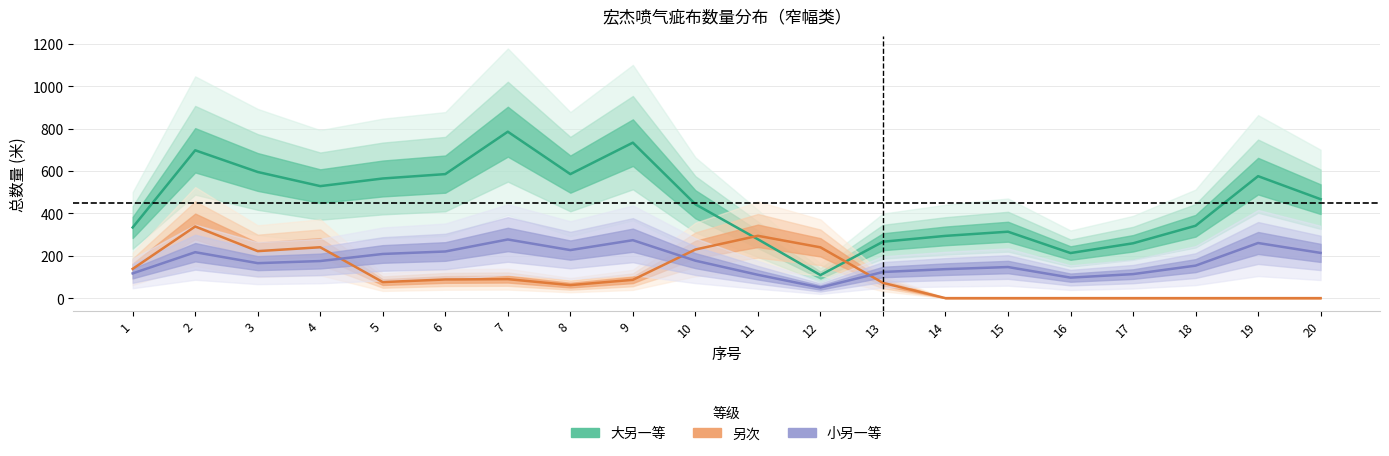

How many categories are shown in the chart?

20